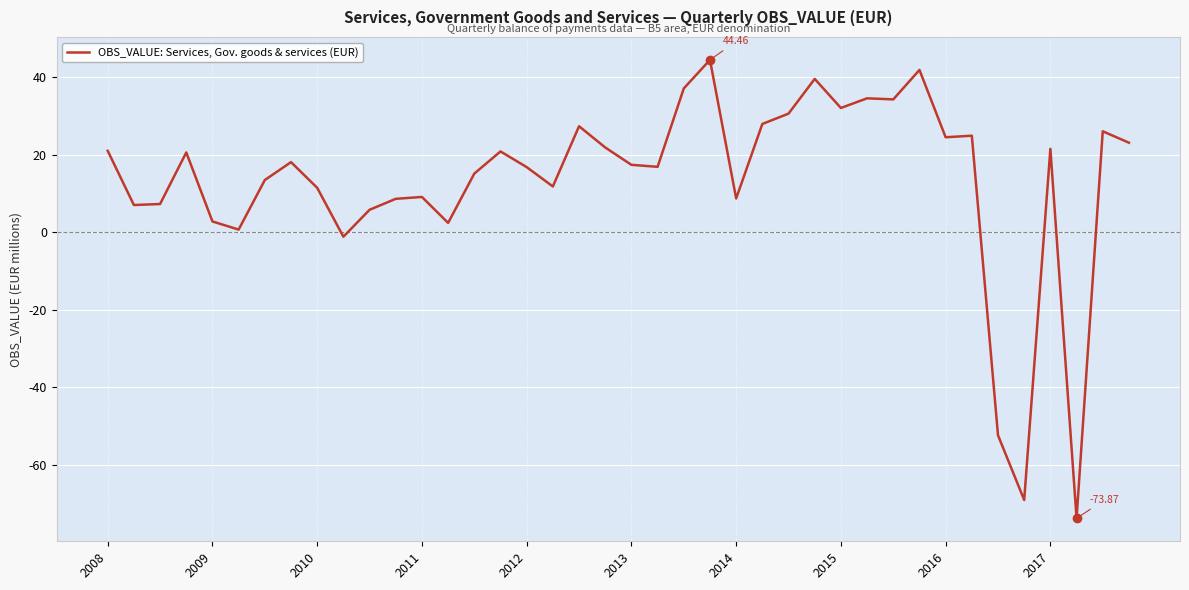

What is the difference between the maximum and minimum values?

118.3